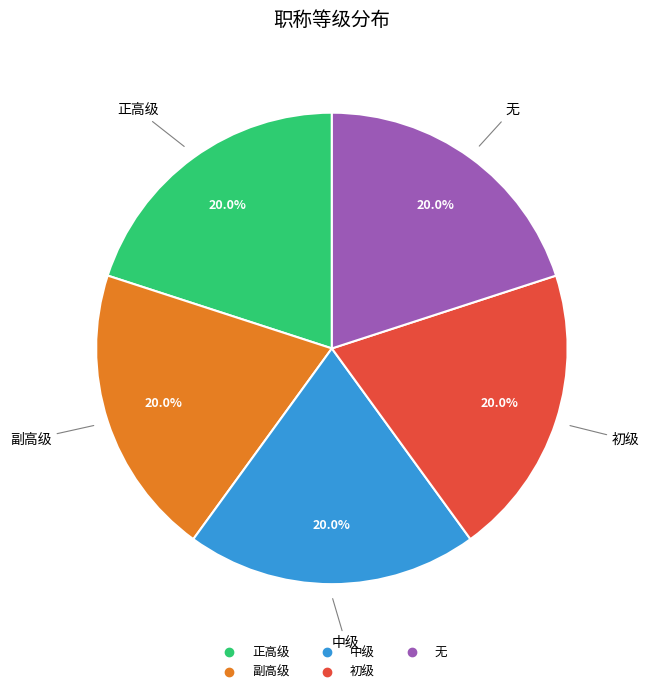

Combined, what portion of the pie is 副高级 and 中级?

40.0%